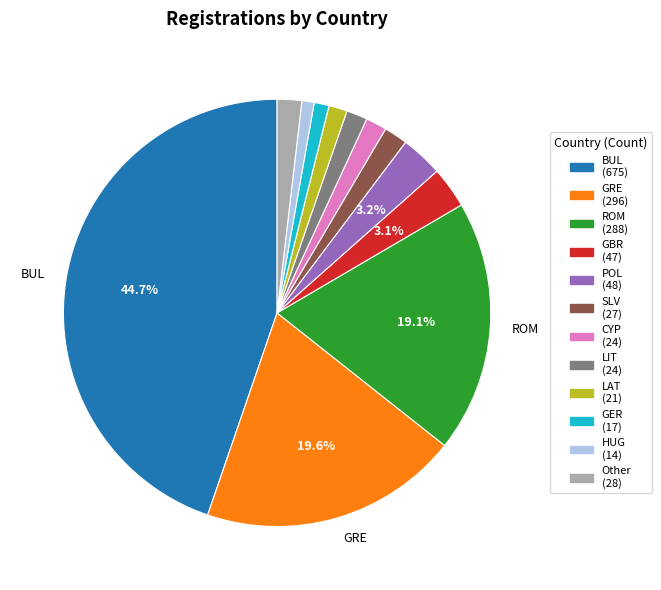

Does any single category account for the majority?

No